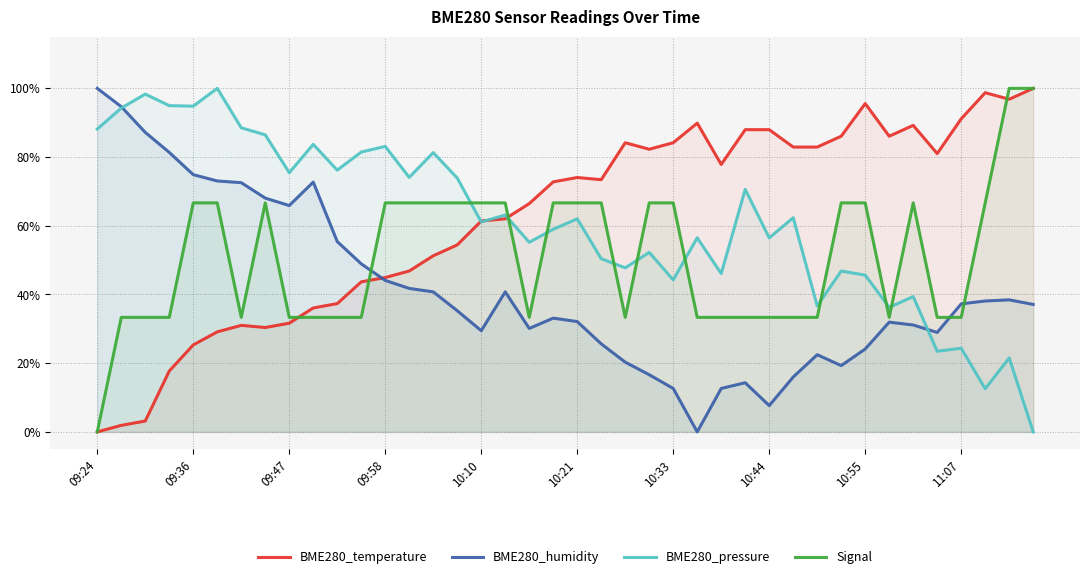

The BME280_pressure series shows 0.3 at 11:07. True or false?

False